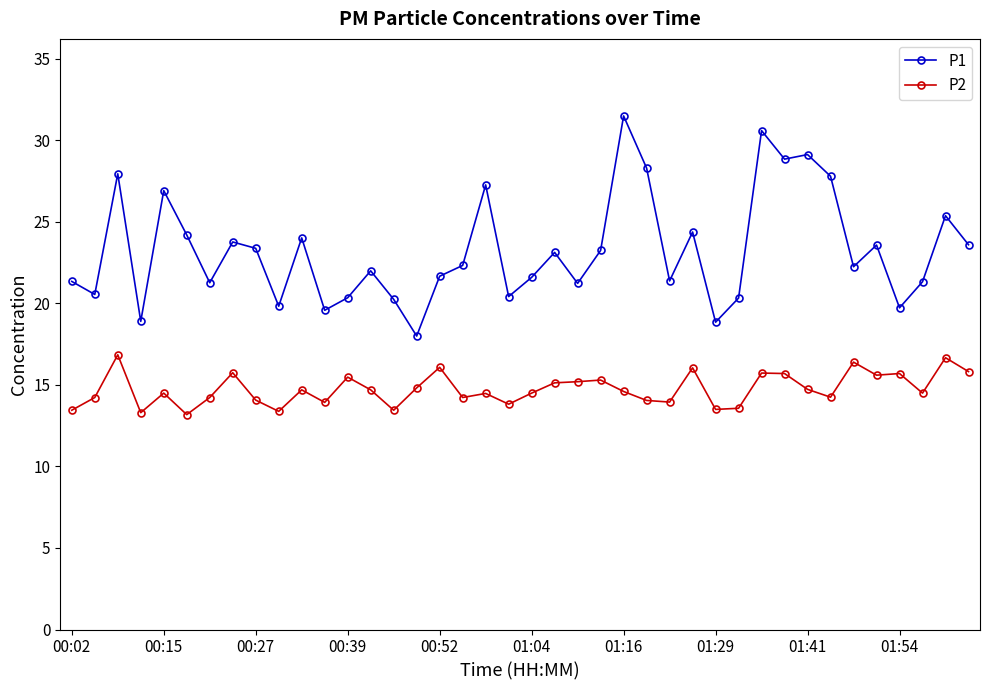

True or false: P2 has more than 2 points higher than both neighbors.

True